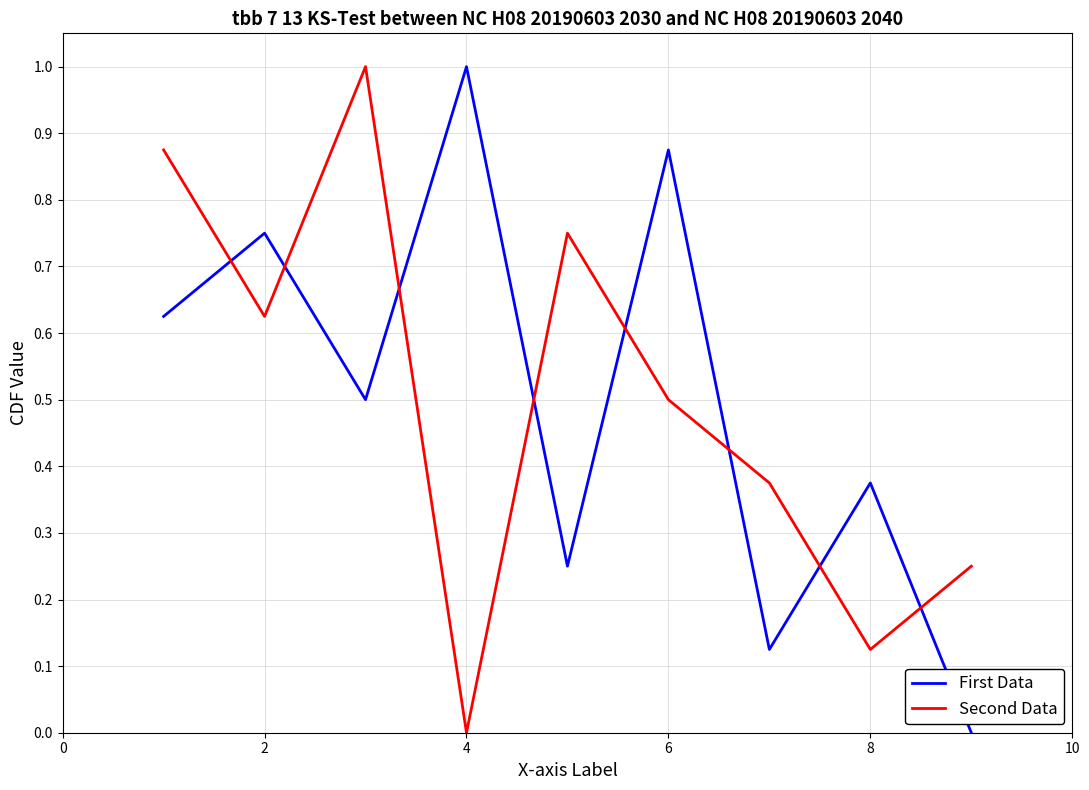

How many intersections are there between Second Data and First Data?

8